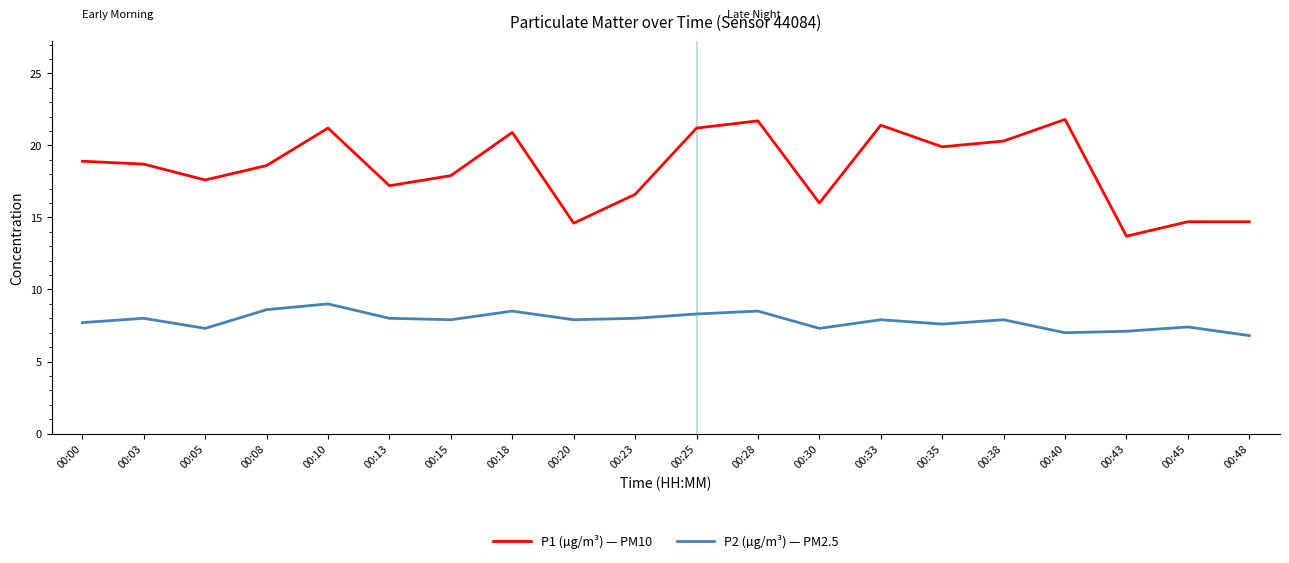

What is the spread (max minus min) of values at 00:35?

12.3